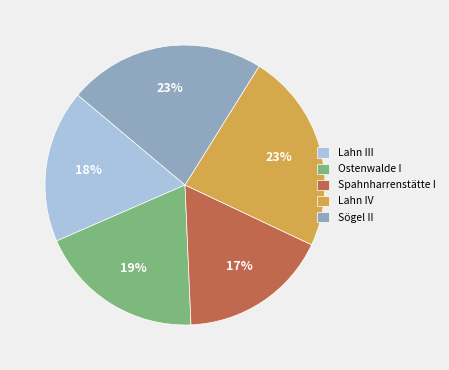

What percentage is the Spahnharrenstätte I slice, to the nearest percent?

17%